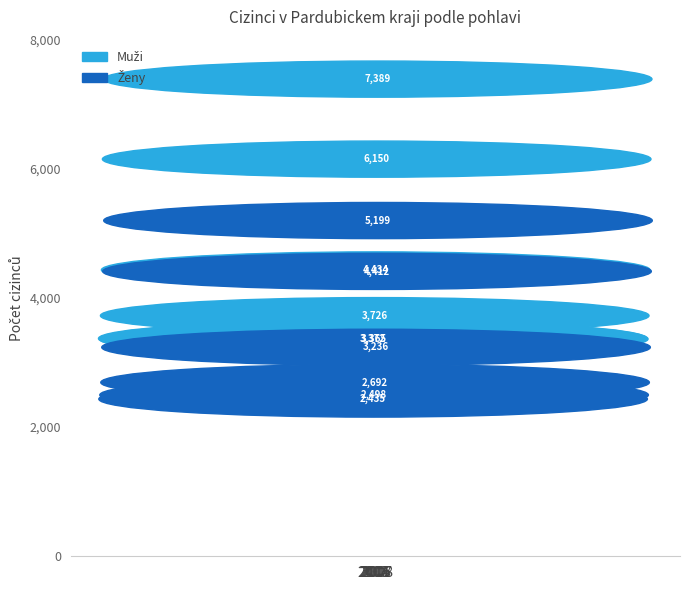

Where does the Zeny series first go above 3236?

2007